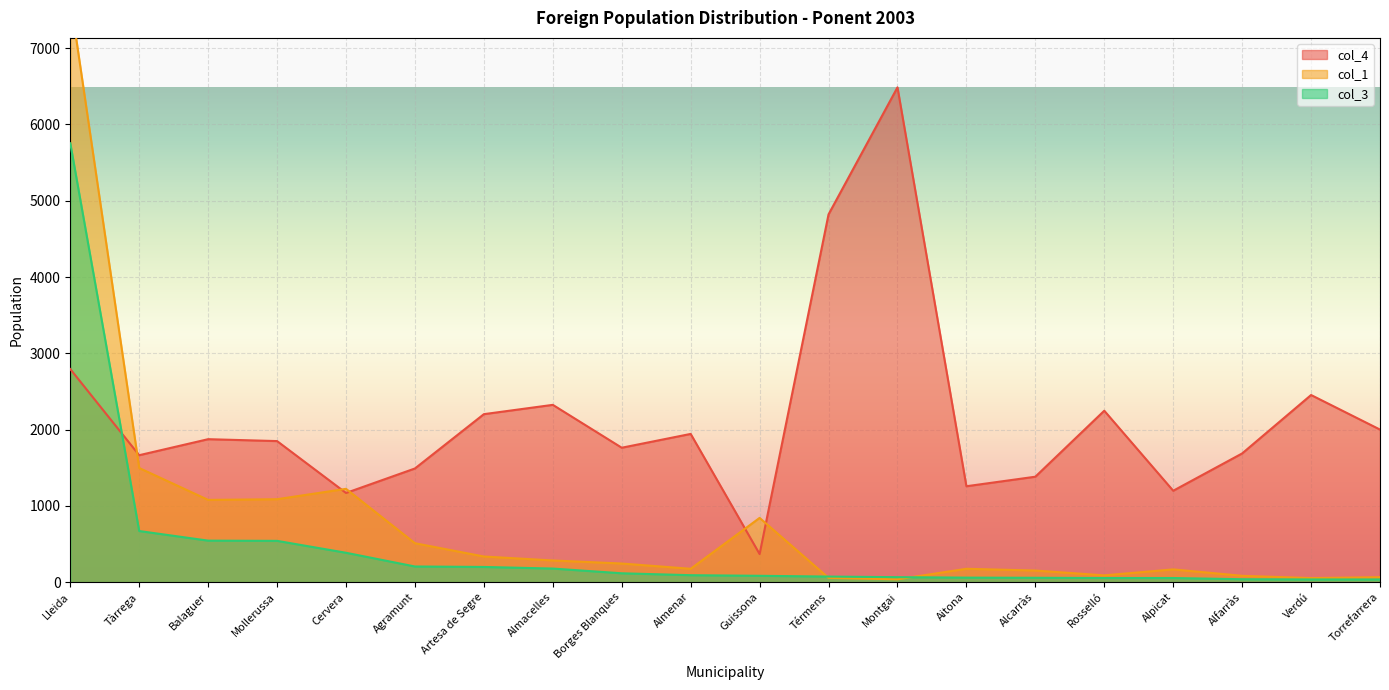

What is the sum of all col_3 values?

9235